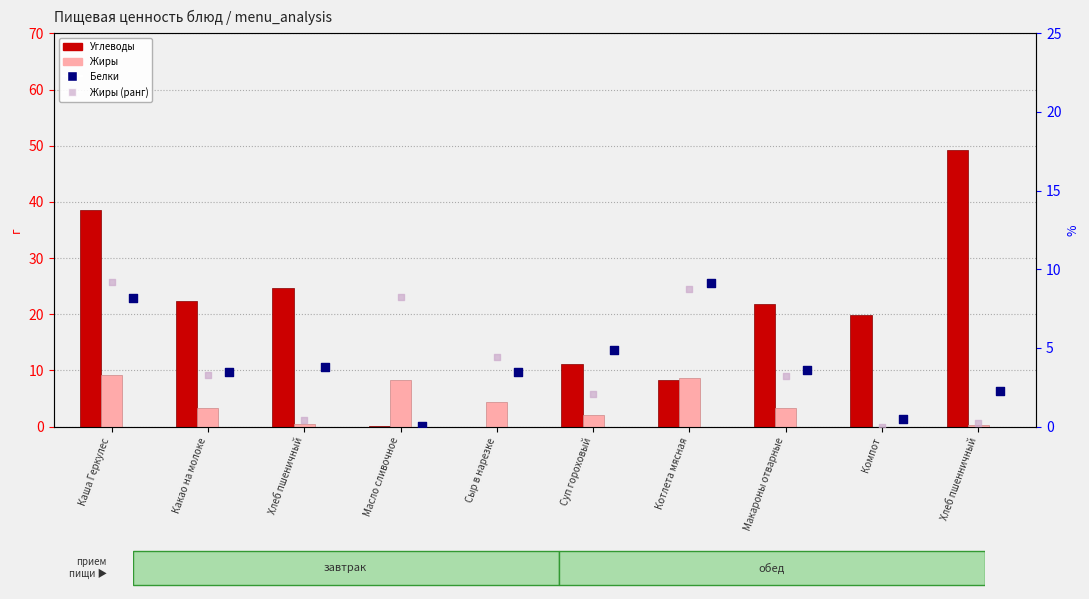

At how many categories does at least one series exceed 6?

9